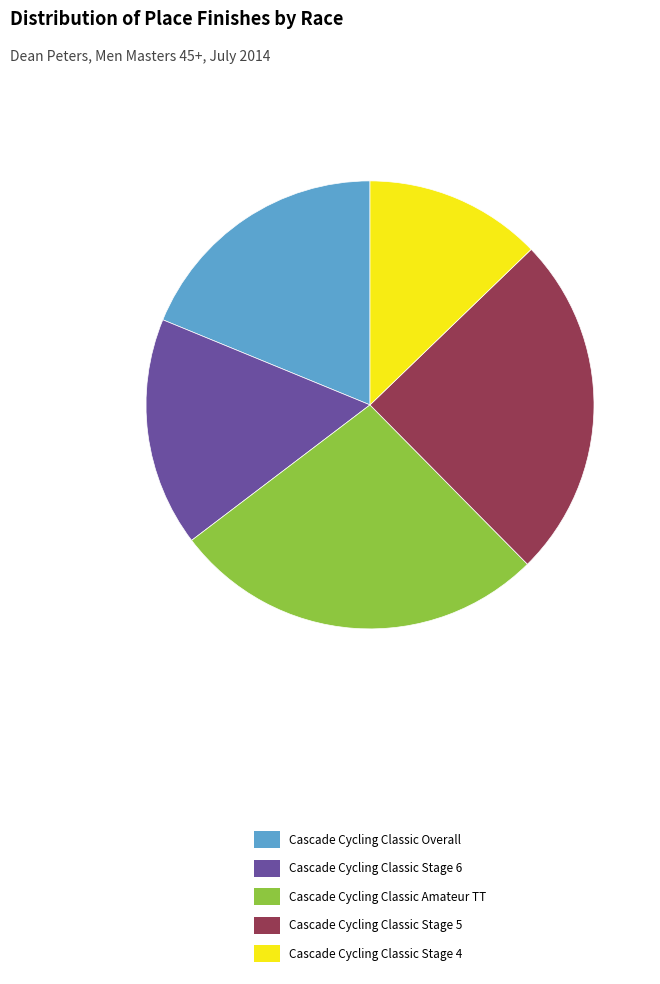

Is it true that Cascade Cycling Classic Amateur TT is 21% of the pie?

False